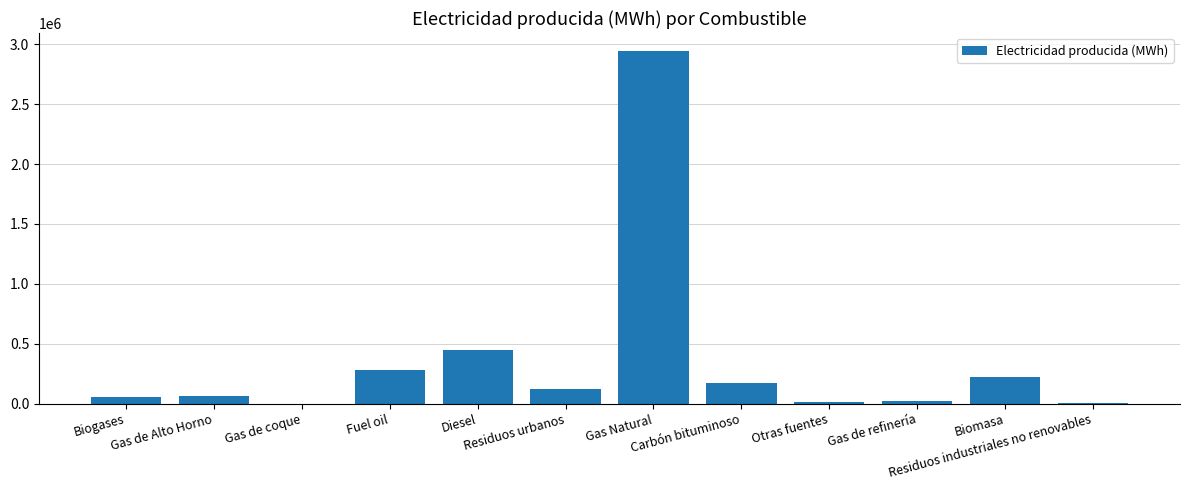

Where is the data nearest to the value 1474053?

Diesel